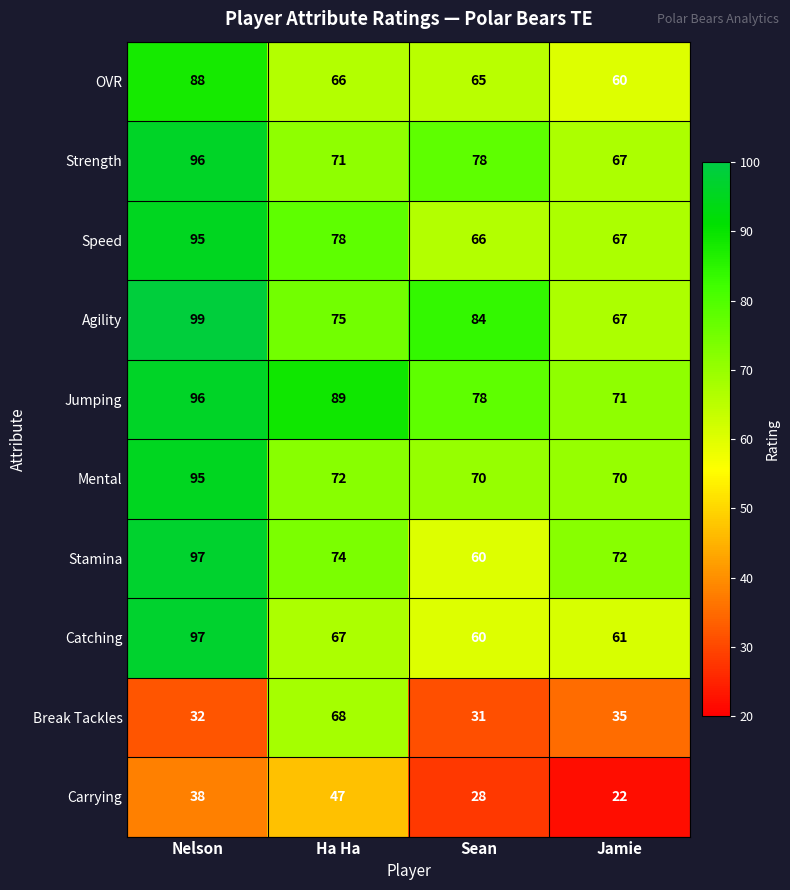

How many series are shown in this chart?

10